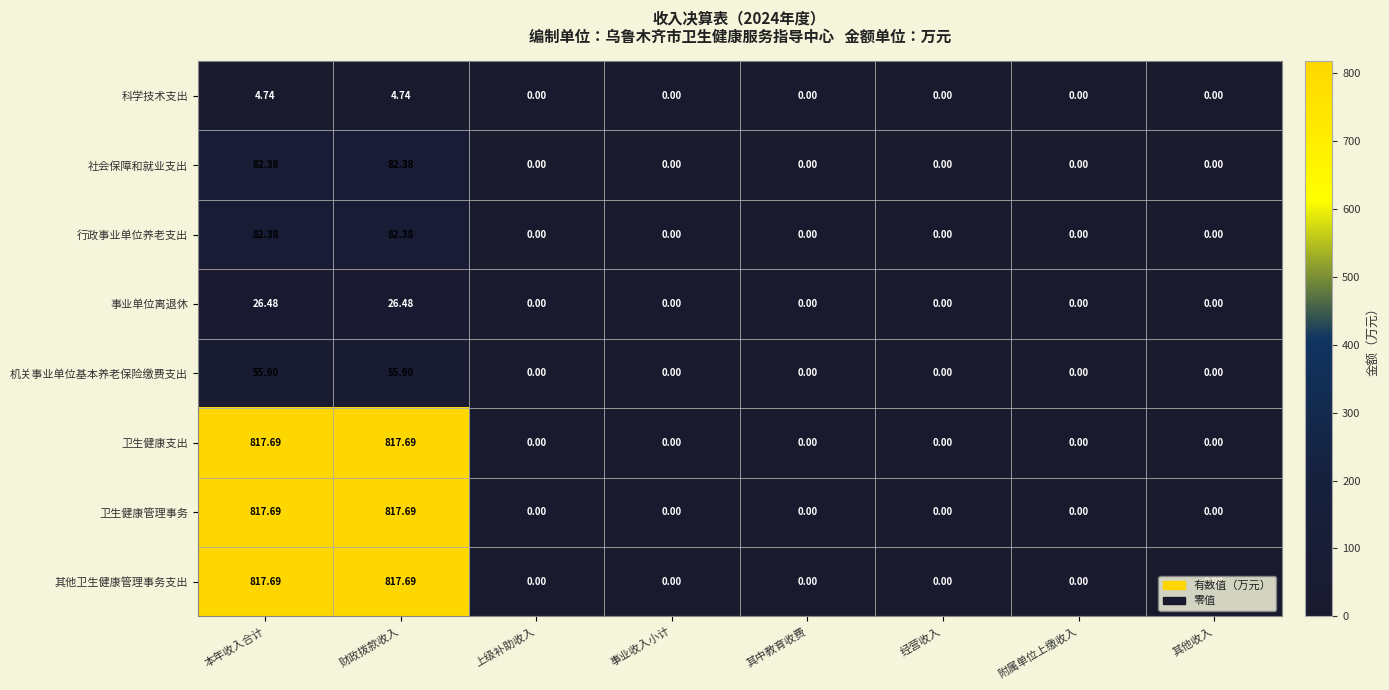

Is the value of 事业单位离退休 at 其他收入 greater than the value of 卫生健康管理事务 at 本年收入合计?

No